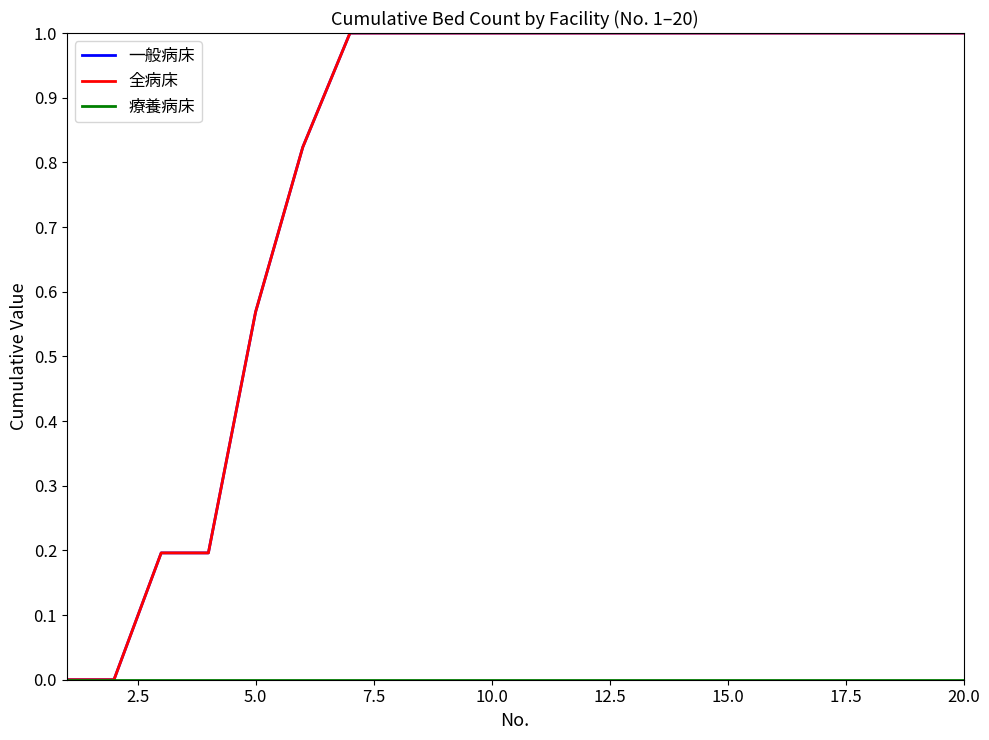

At how many categories does at least one series exceed 0?

18